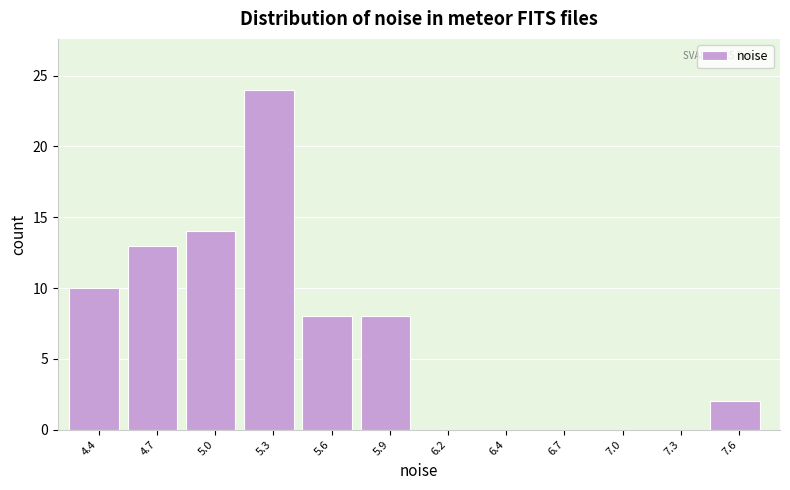

Reading left to right, extract all data points from this chart.

4.4=10	4.7=13	5.0=14	5.3=24	5.6=8	5.9=8	6.2=0	6.4=0	6.7=0	7.0=0	7.3=0	7.6=2